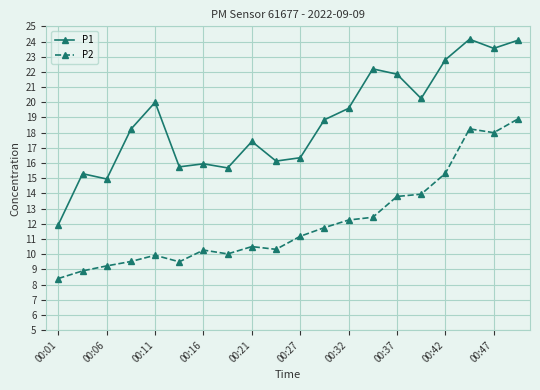

List the series in order of their peak value, lowest first.

P2, P1